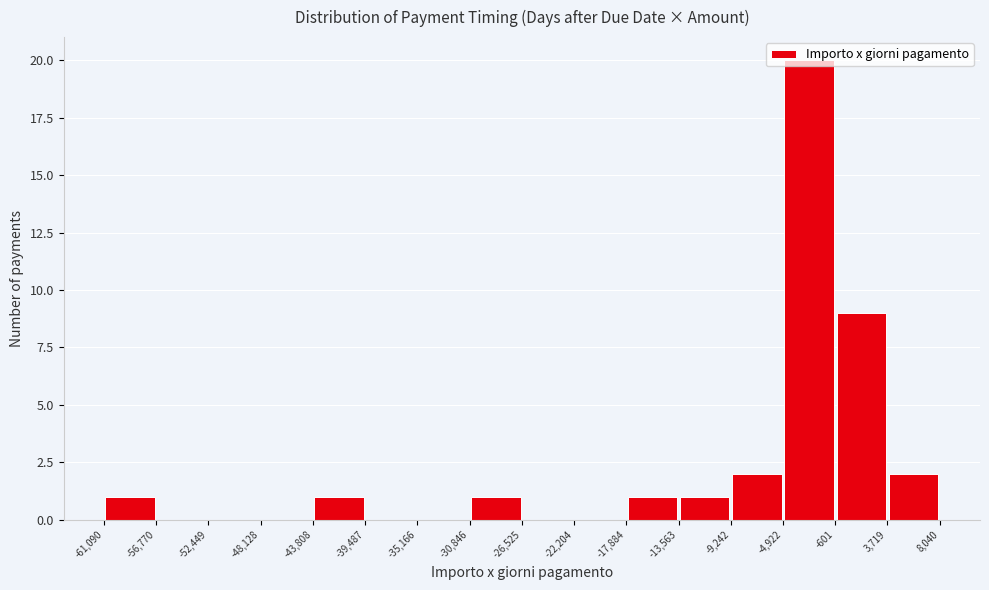

Which range on the x-axis has the tallest bar?

-4,922 to -601